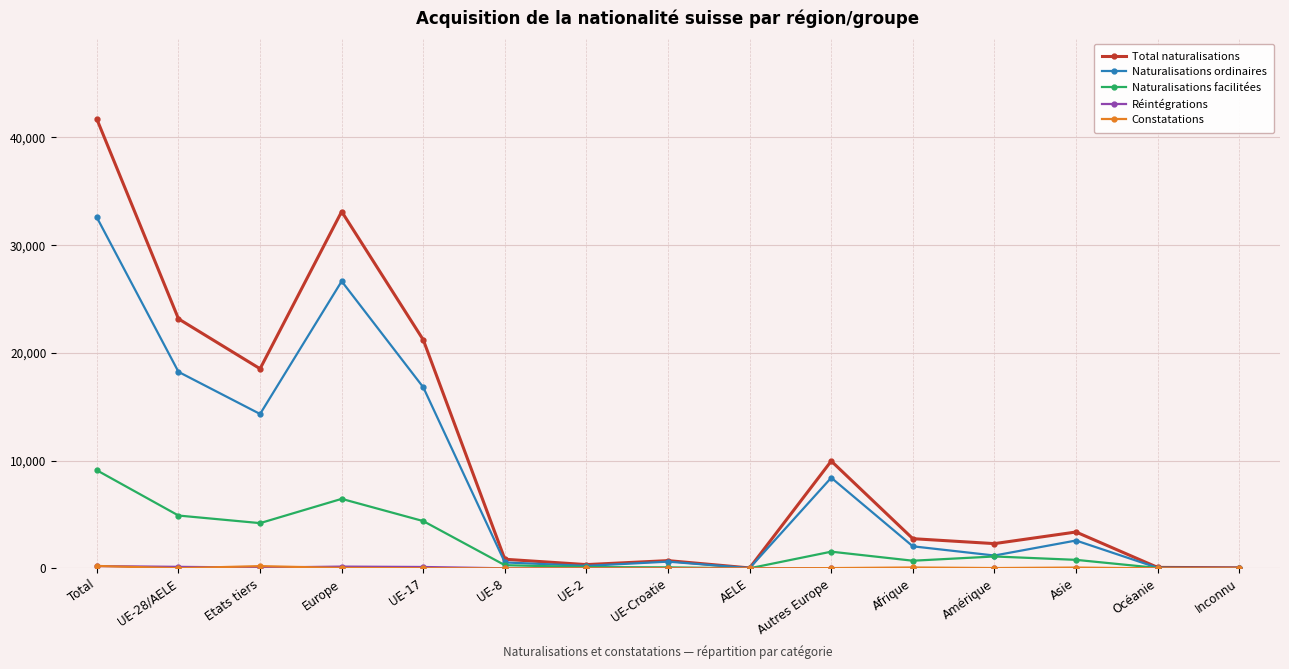

Which series changed the most between UE-8 and Amérique?

Total naturalisations